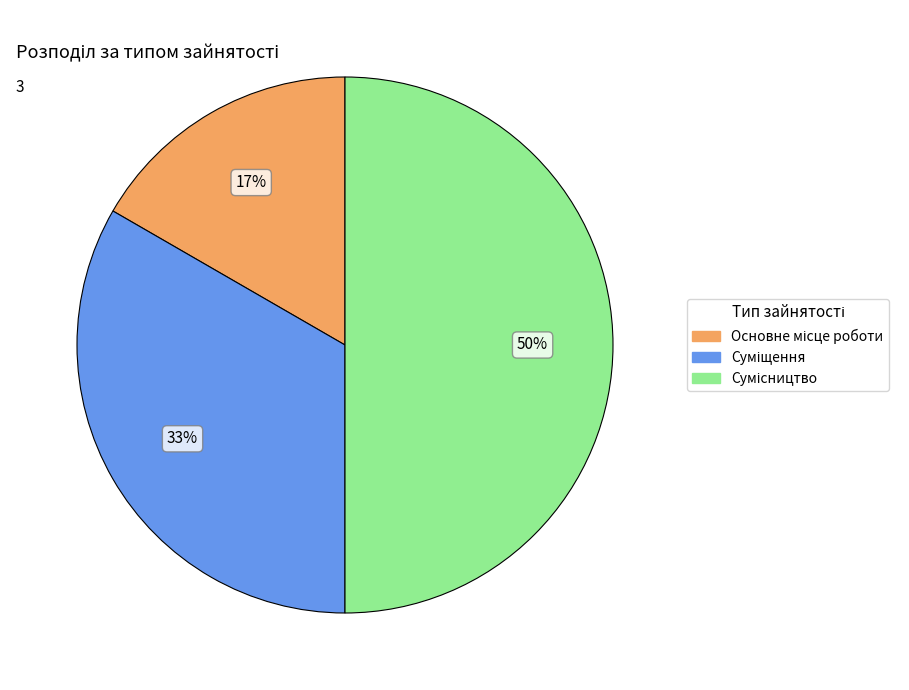

How many slices are in this pie chart?

3